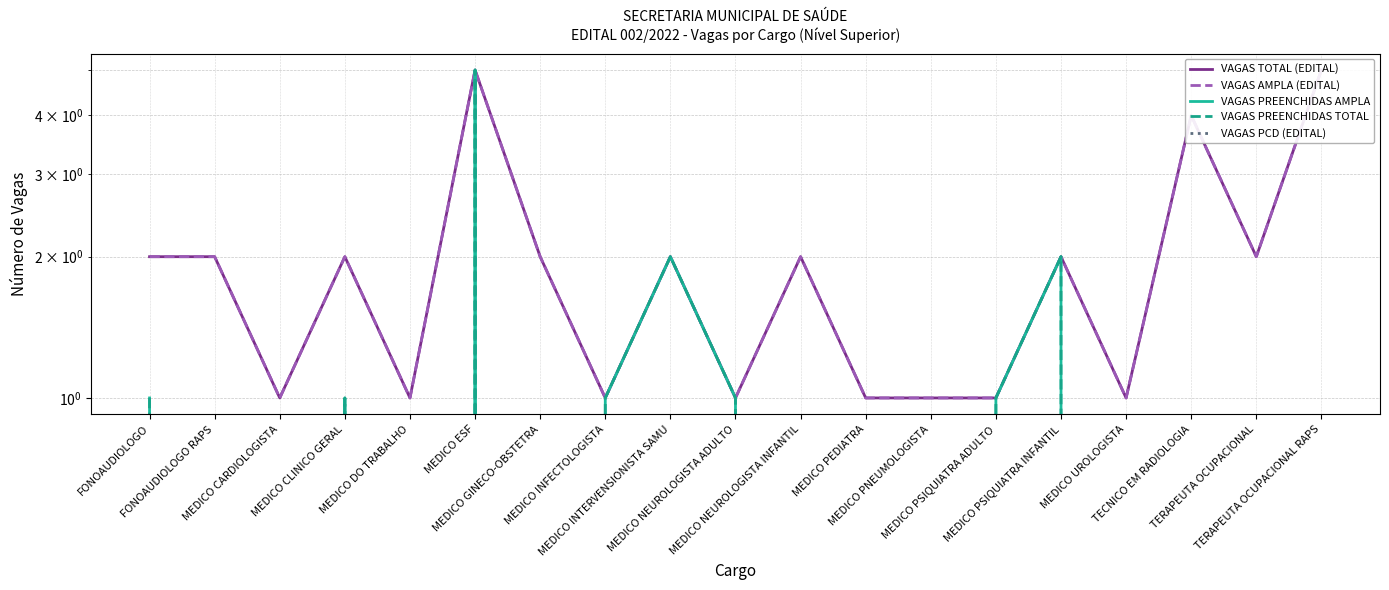

Rank the series by their maximum value, from lowest to highest.

VAGAS PCD (EDITAL), VAGAS TOTAL (EDITAL), VAGAS AMPLA (EDITAL), VAGAS PREENCHIDAS AMPLA, VAGAS PREENCHIDAS TOTAL